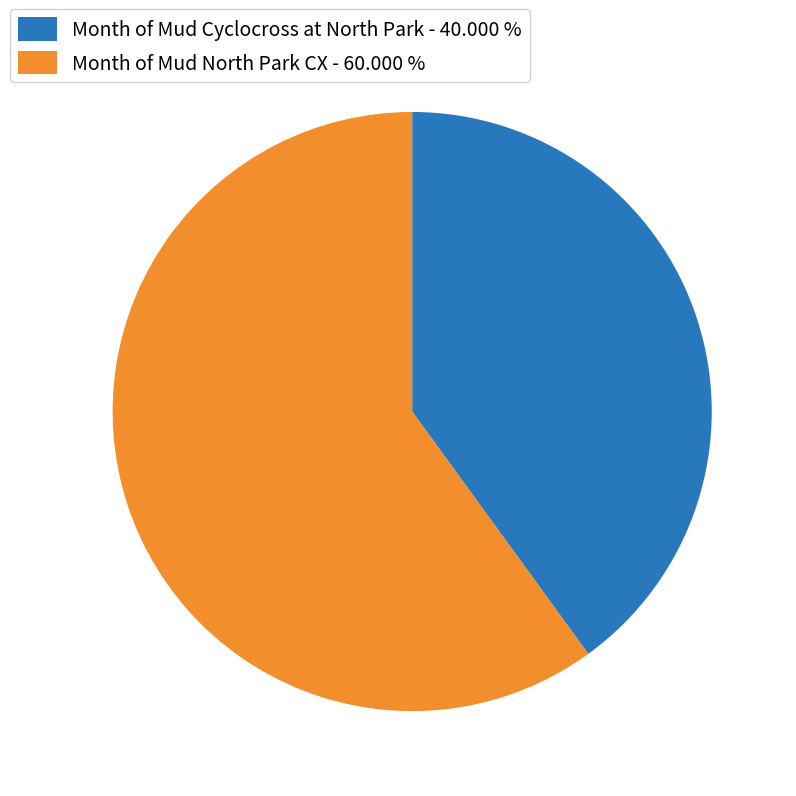

What is the ratio of the value at Month of Mud North Park CX to the value at Month of Mud Cyclocross at North Park?

1.5